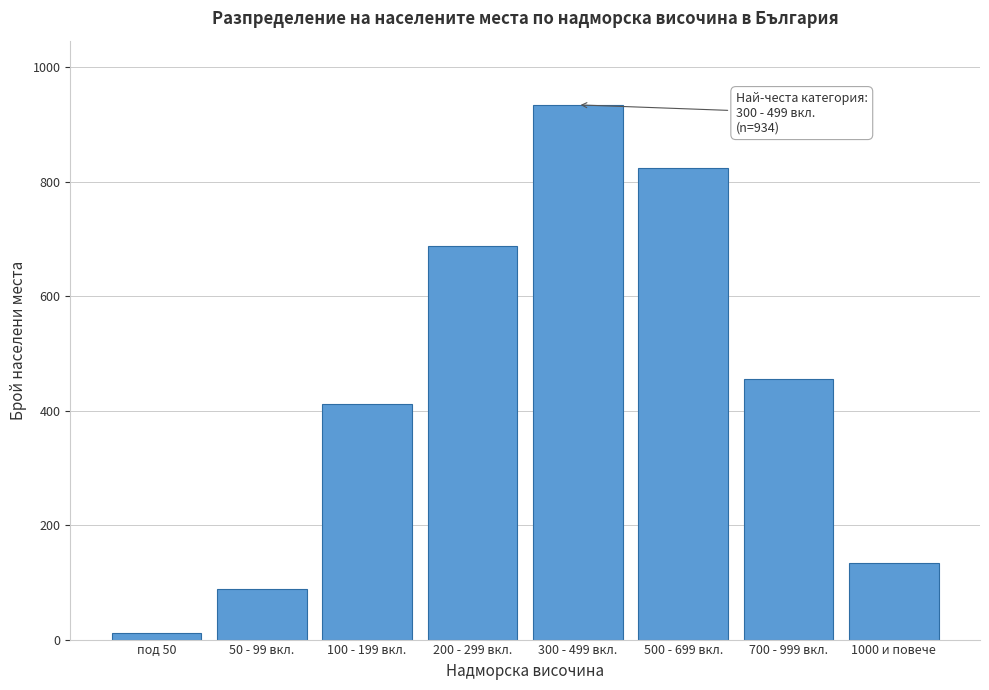

Reading right to left, list all the values displayed in this chart.

1000 и повече=134	700 - 999 вкл.=456	500 - 699 вкл.=823	300 - 499 вкл.=934	200 - 299 вкл.=687	100 - 199 вкл.=412	50 - 99 вкл.=89	под 50=12